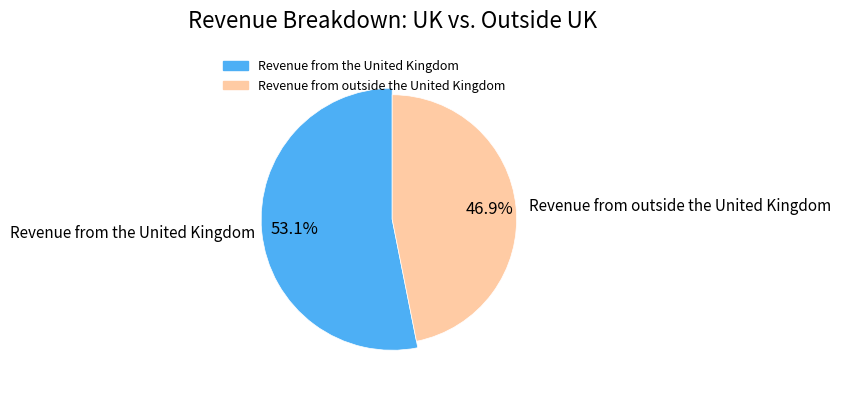

Approximately how many times larger is the value at 6434240 compared to 5676157?

1.1